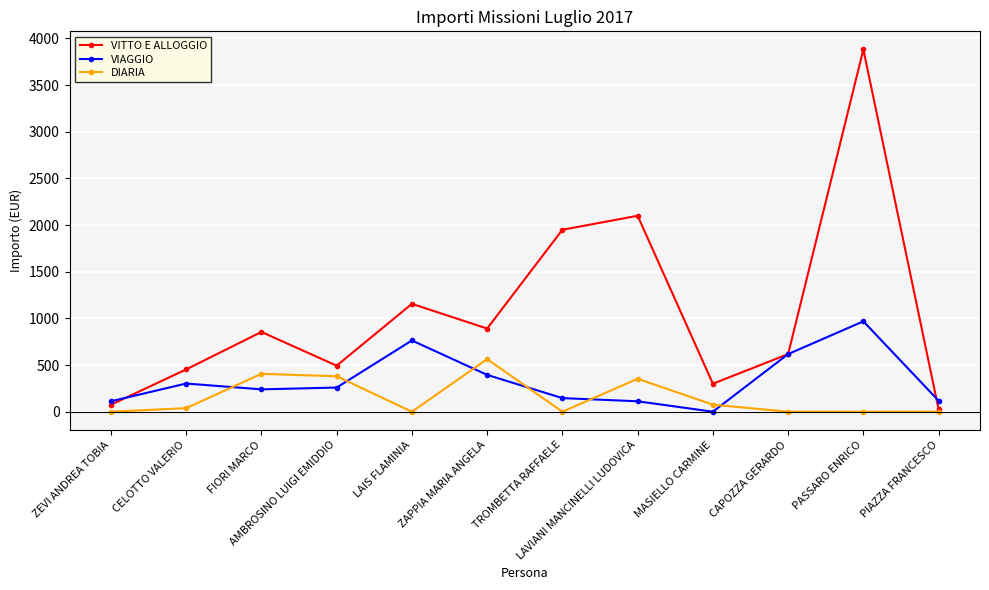

List the series in order of their peak value, highest first.

VITTO E ALLOGGIO, VIAGGIO, DIARIA